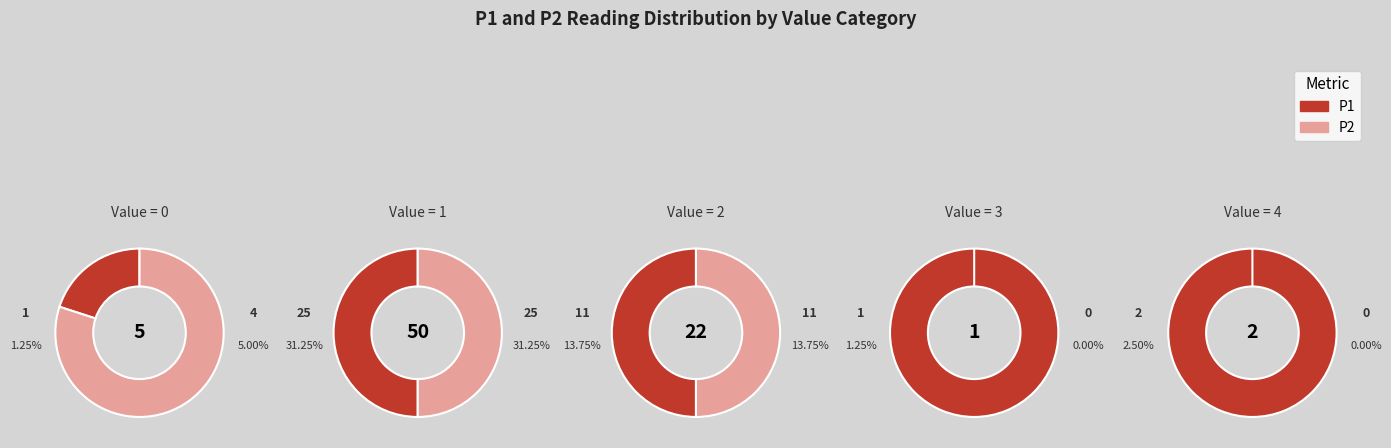

Rank the series at 29 from highest to lowest value.

P1, P2